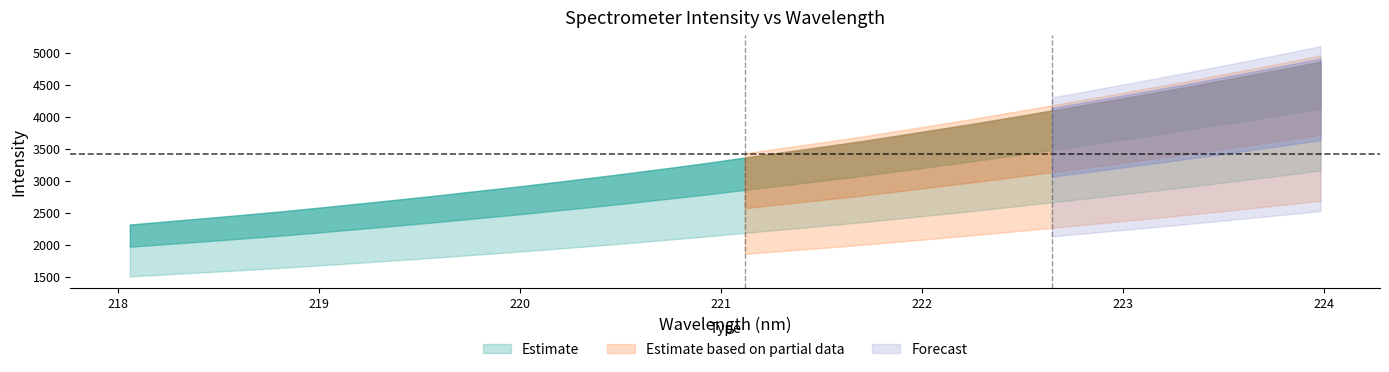

What is the greatest value displayed?

4861.6